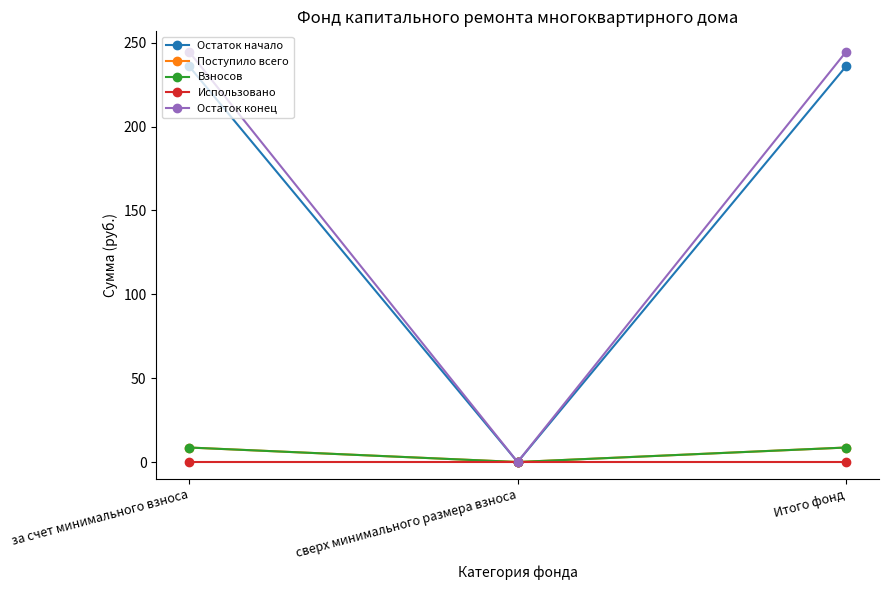

Which category has the lowest value across all series?

сверх минимального размера взноса